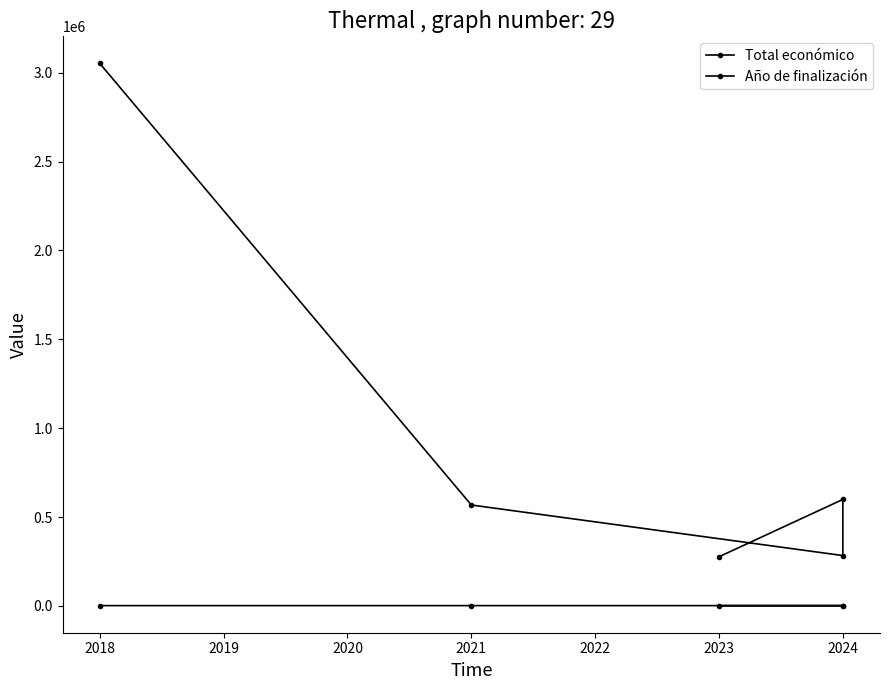

Between 2023 and 2024, which series saw the biggest shift?

Total económico